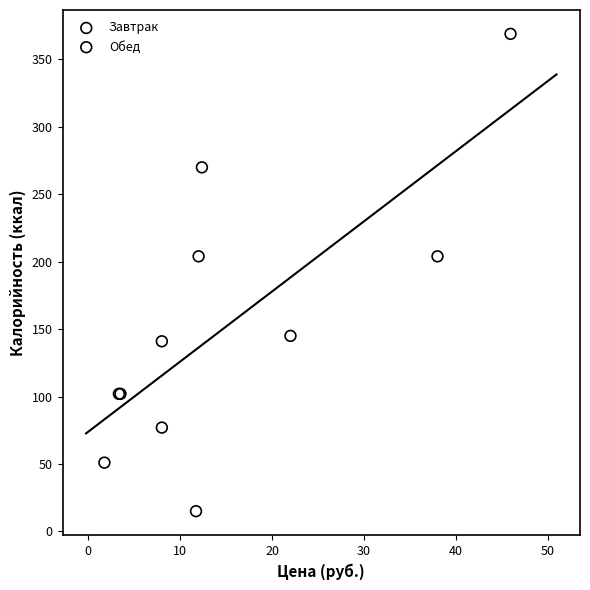

Which series contains the highest Y value?

Завтрак